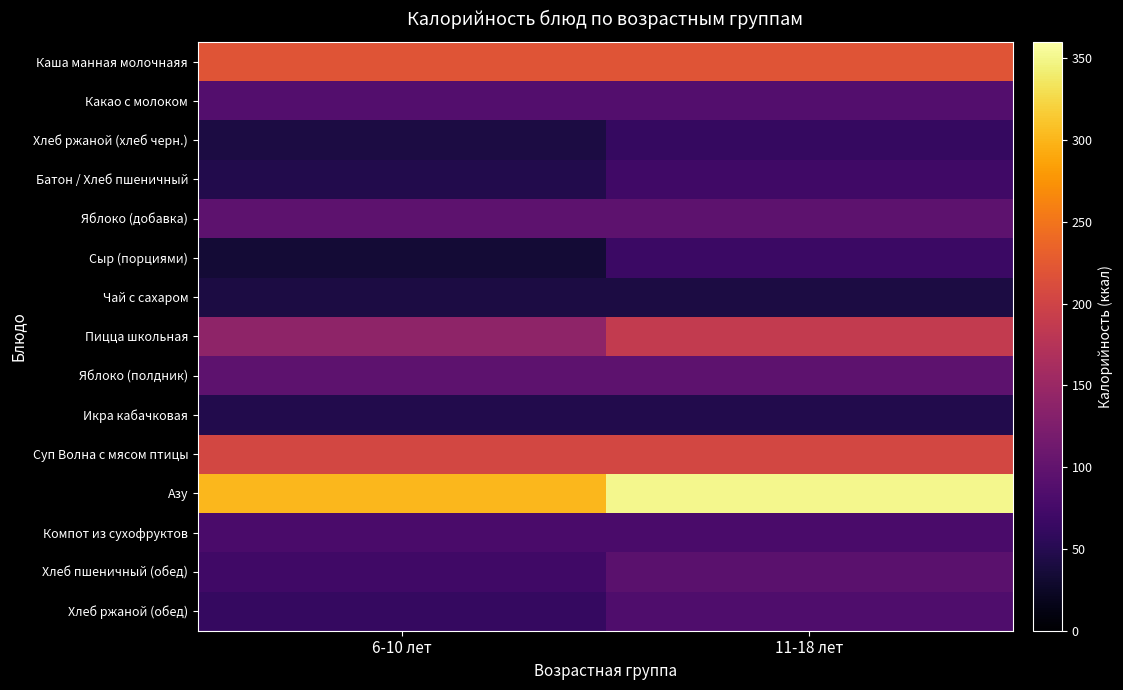

What is the total value across all series at 11-18 лет?

1788.8